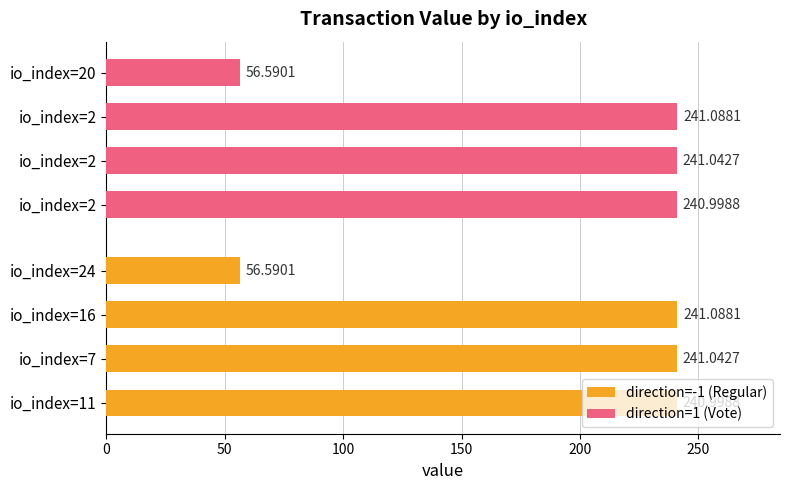

What is the value of the direction=1 (Vote) bar at the 4th from the left?

56.6